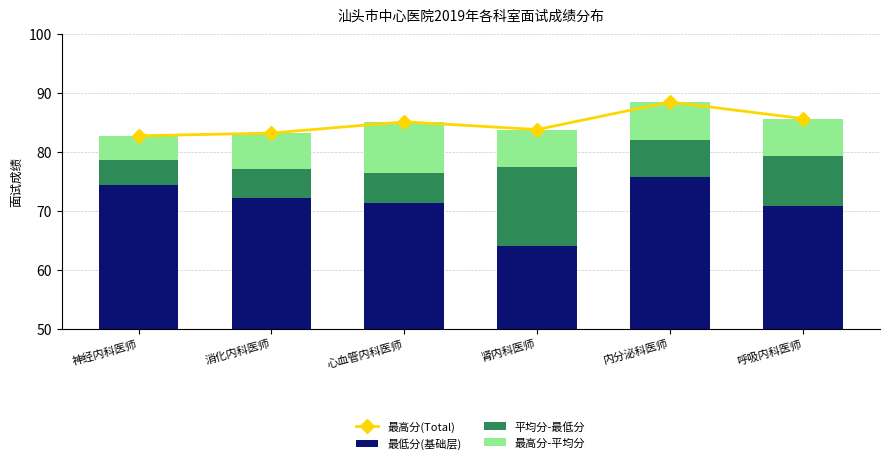

At which label does 平均分-最低分 reach its minimum?

神经内科医师